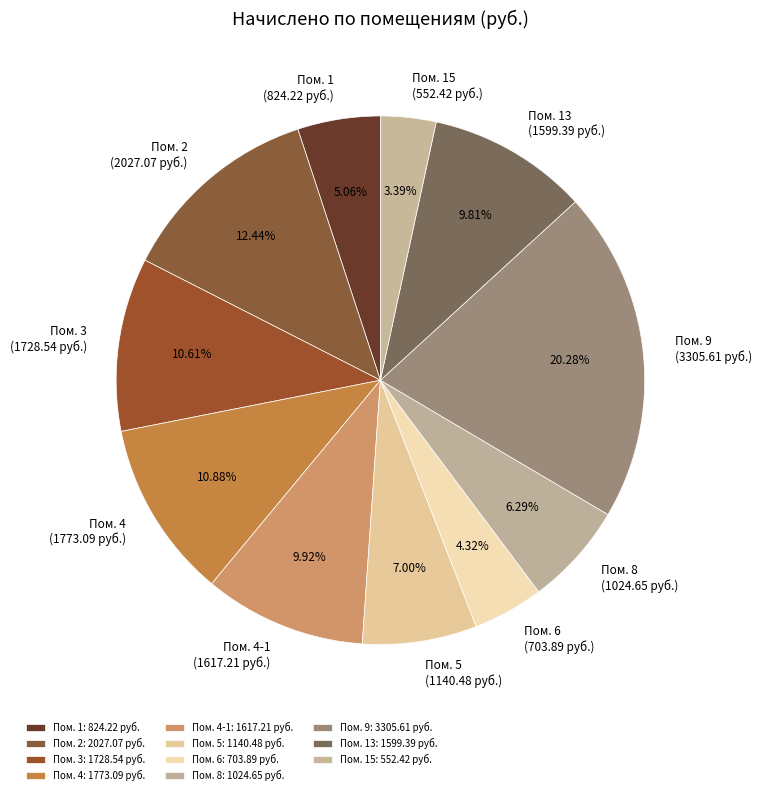

To the nearest percent, what is the difference between the largest and smallest slice percentages?

17%